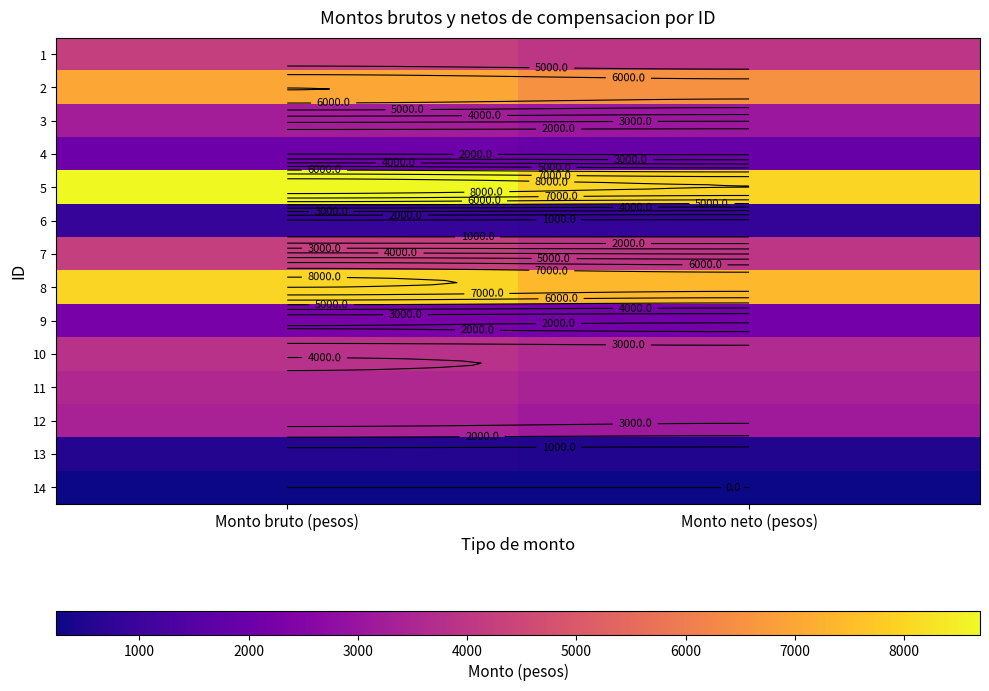

Which series has the largest total across all categories?

5